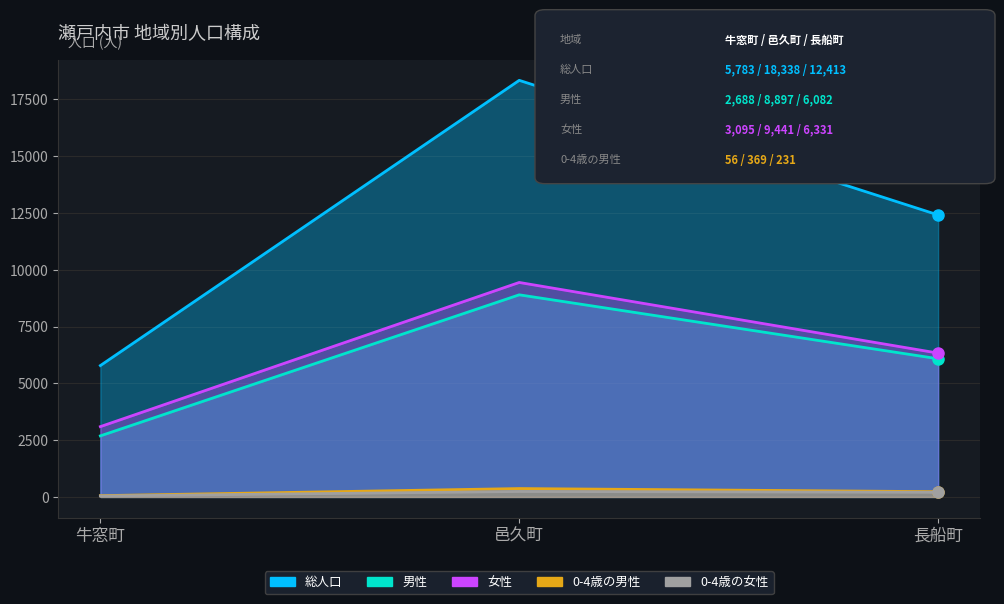

The 女性 series shows 9441 at 邑久町. True or false?

True